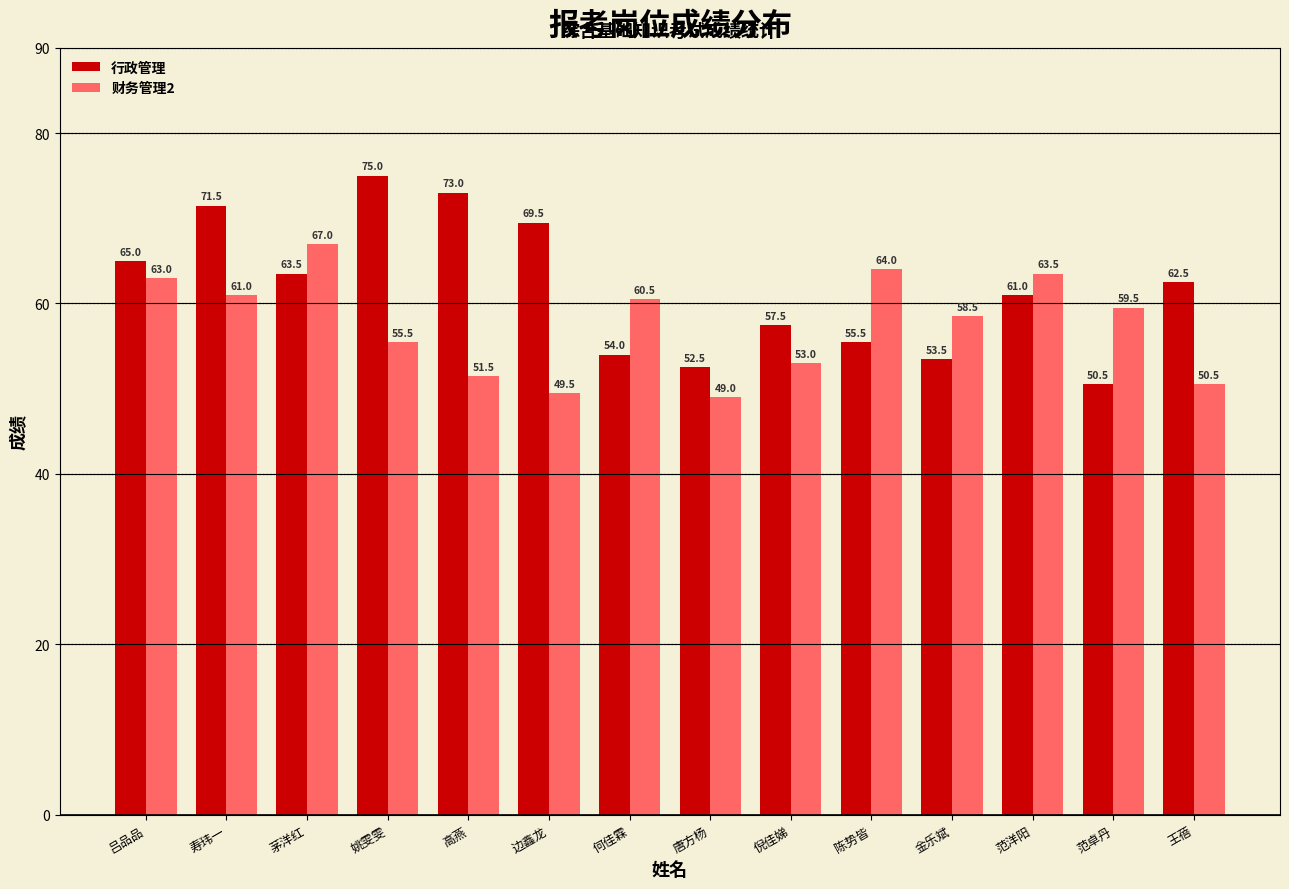

What is the lowest value of the 财务管理2 series?

49.0